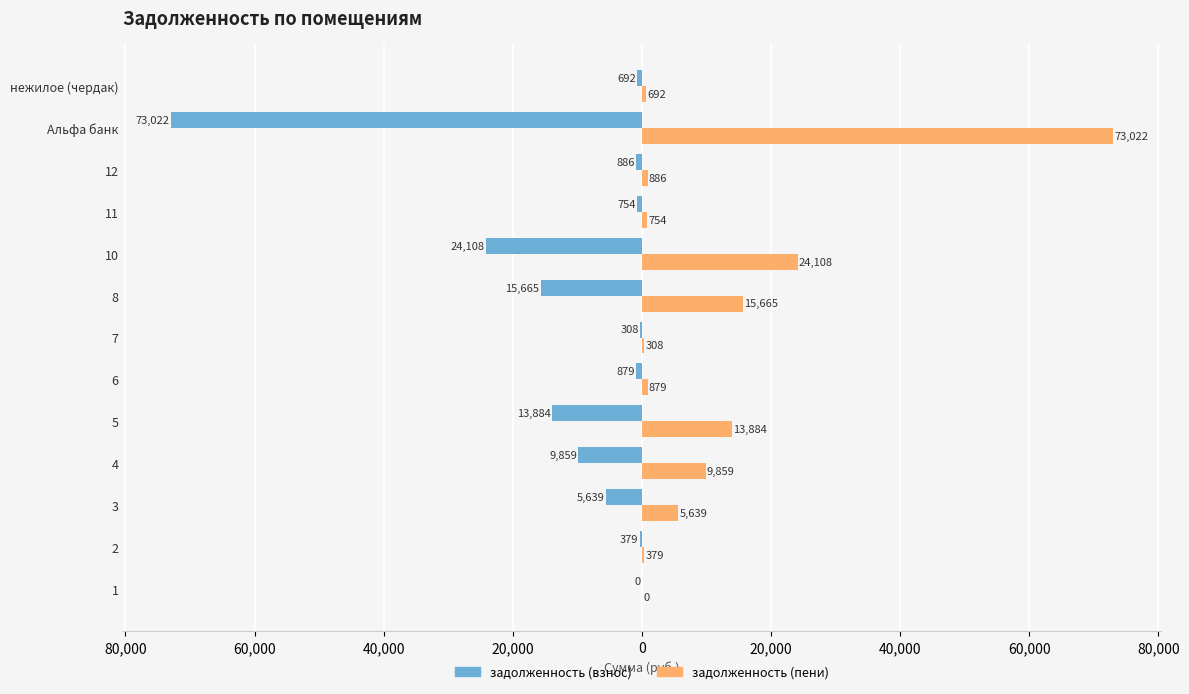

Rank the series by their maximum value, from highest to lowest.

задолженность (пени), задолженность (взнос)